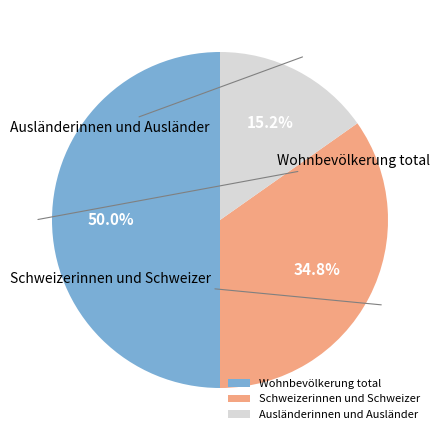

Rank the categories by value from lowest to highest.

Ausländerinnen und Ausländer, Schweizerinnen und Schweizer, Wohnbevölkerung total